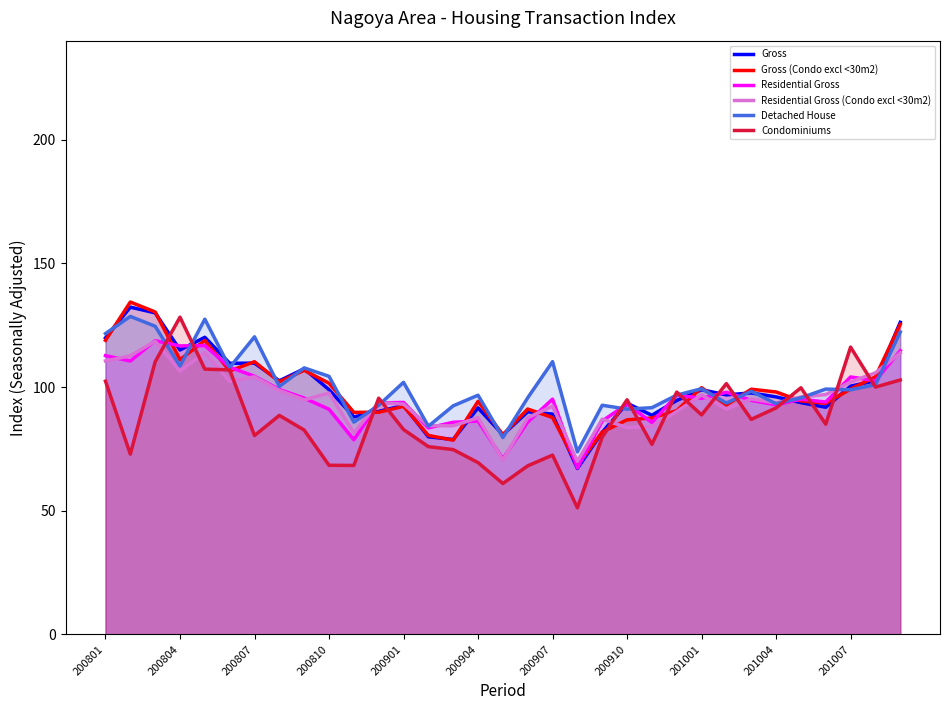

The value of Gross at 200804 is 115.0. True or false?

True